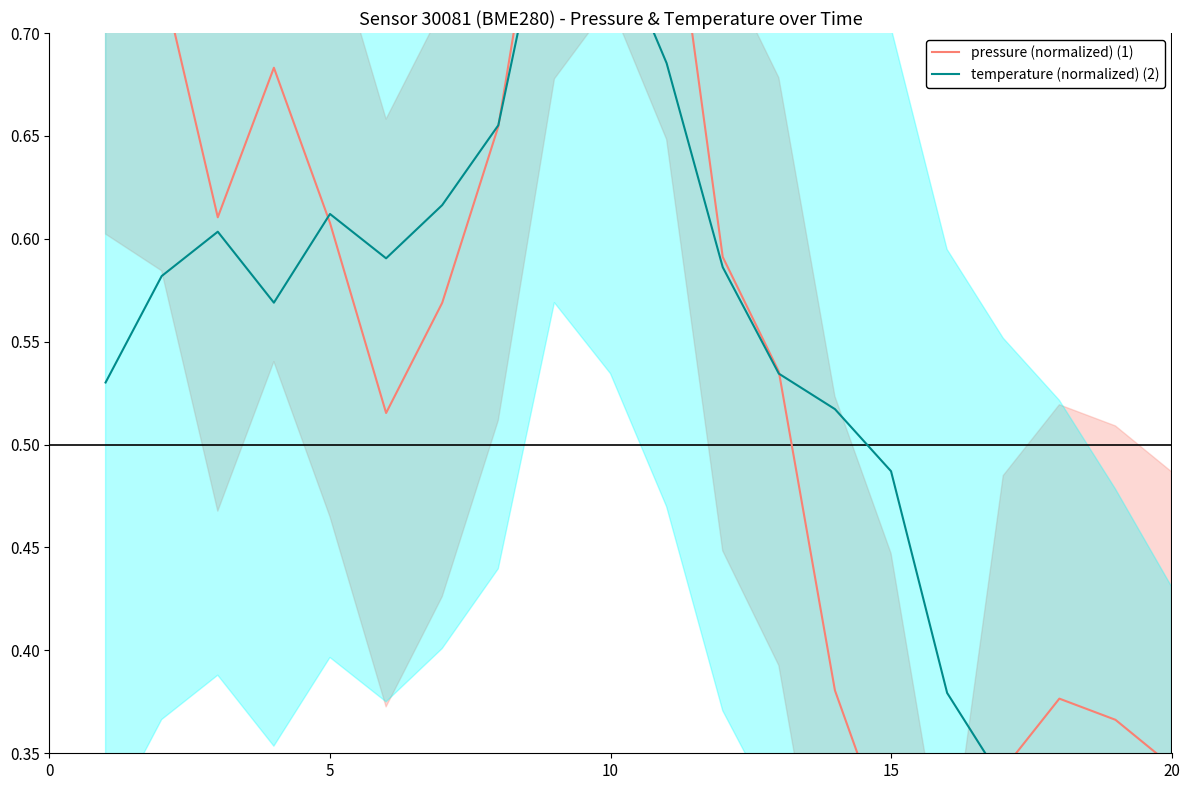

How many lines are shown in the chart?

2